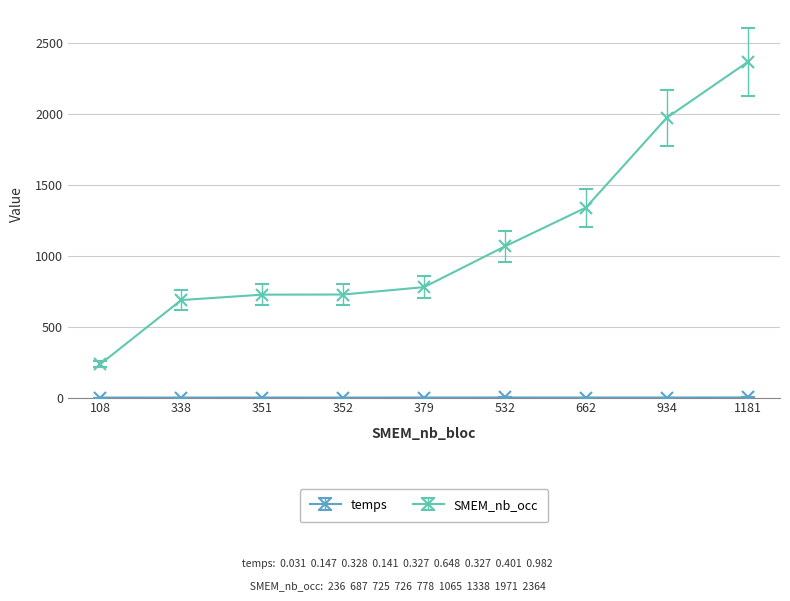

What is the lowest value of the SMEM_nb_occ series?

236.0